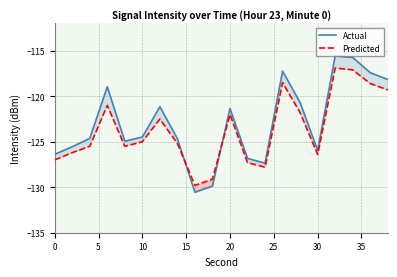

List the series in order of their peak value, highest first.

Actual, Predicted